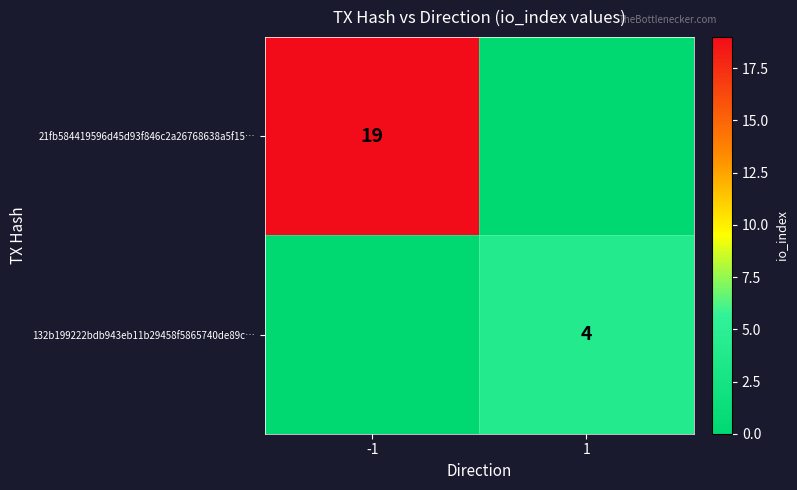

True or false: 132b199222bdb943eb11b29458f5865740de89c… has a value of 3 at 1.

False